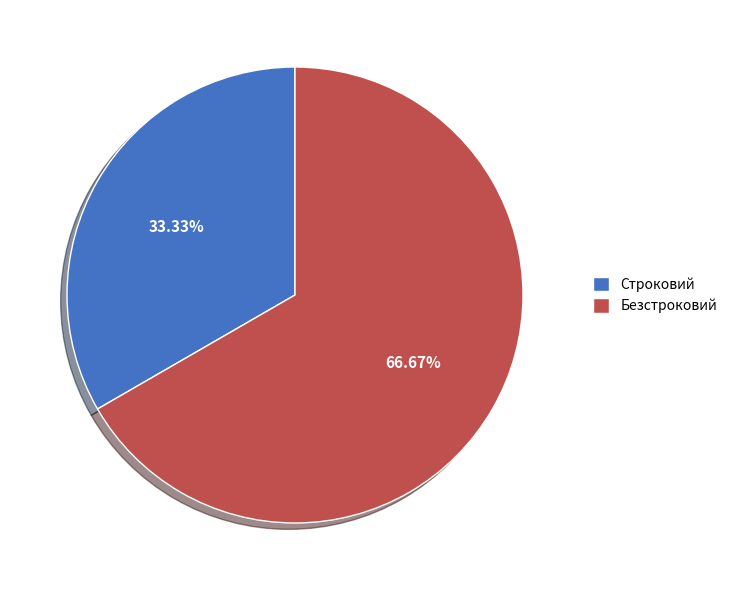

To the nearest percent, what is the average slice percentage?

50%